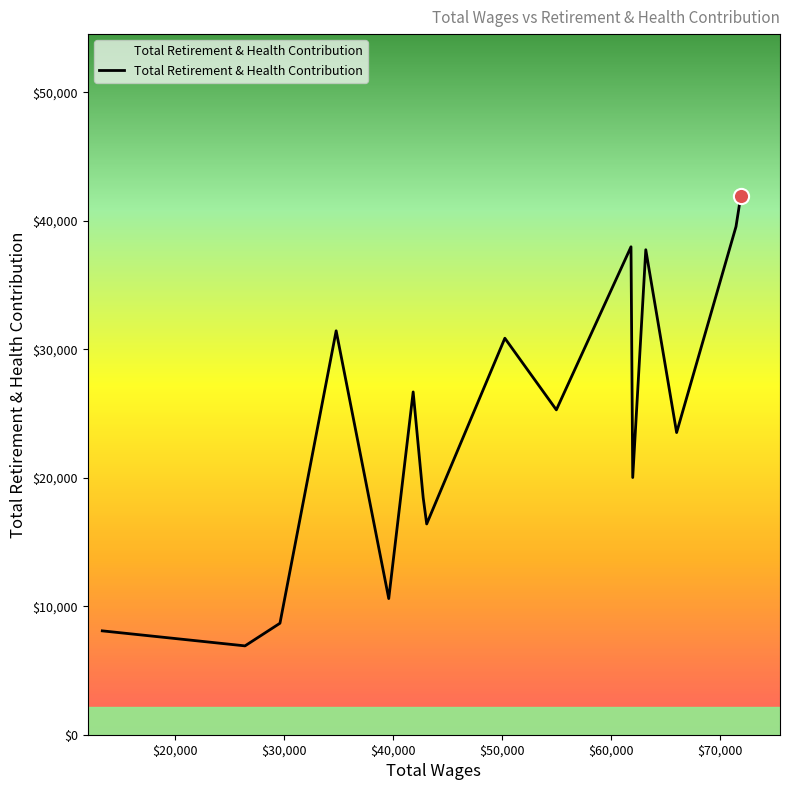

What is the minimum value shown in the chart?

6916